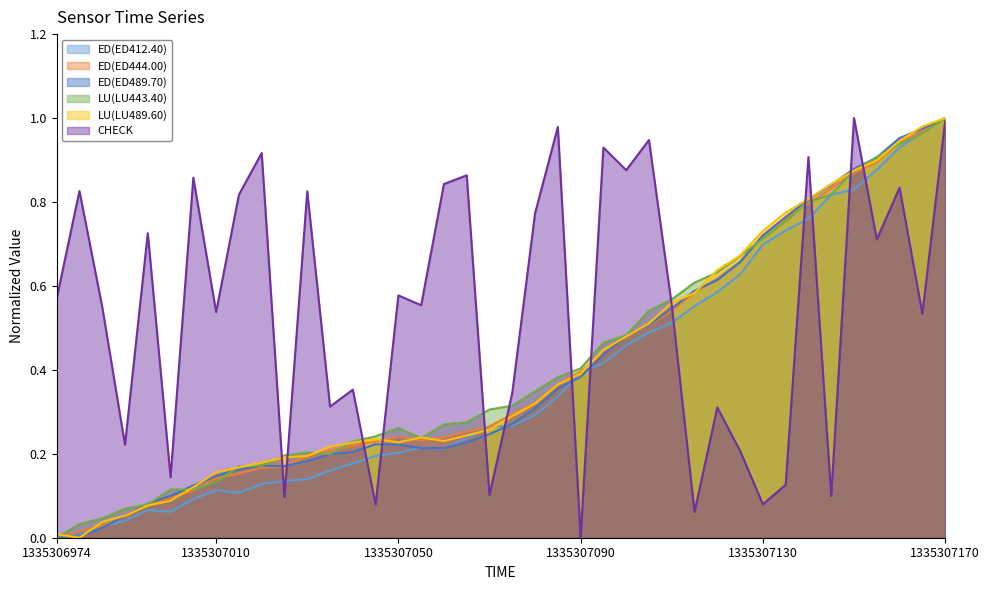

True or false: ED(ED444.00) and CHECK intersect in this chart.

True